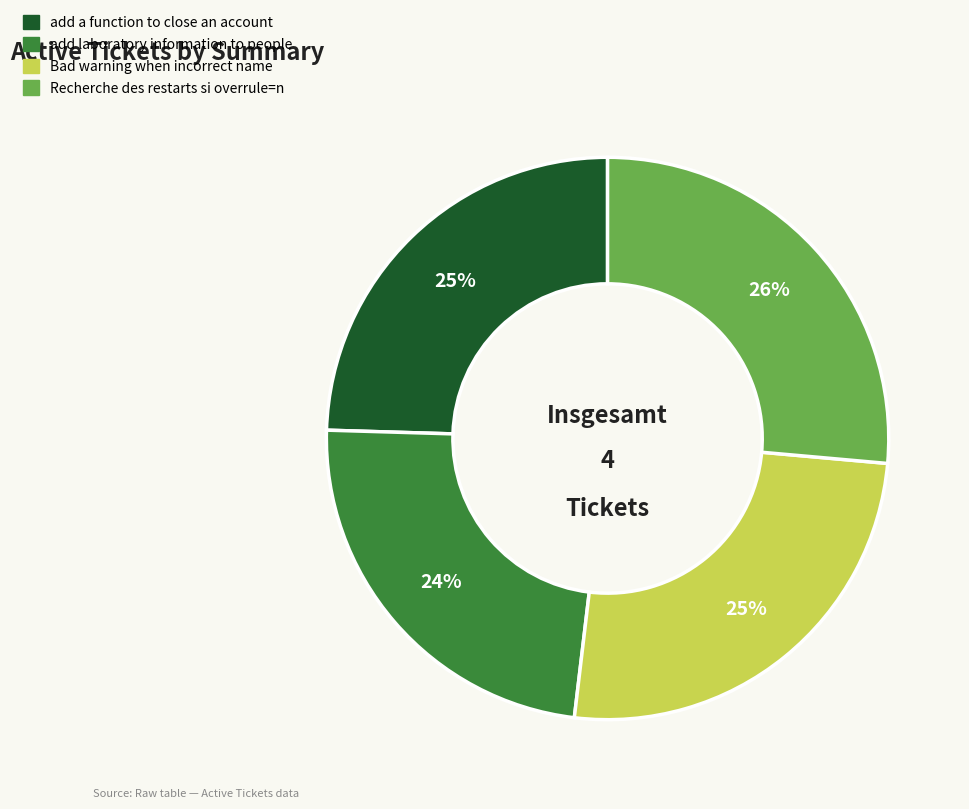

To the nearest percent, what portion does add a function to close an account represent?

25%